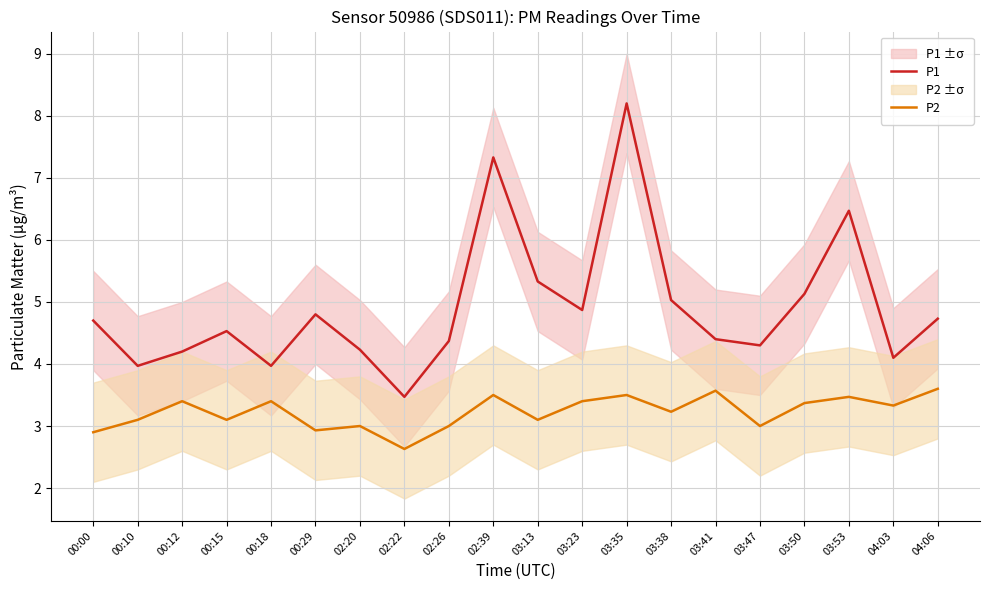

True or false: P1 and P2 intersect in this chart.

False